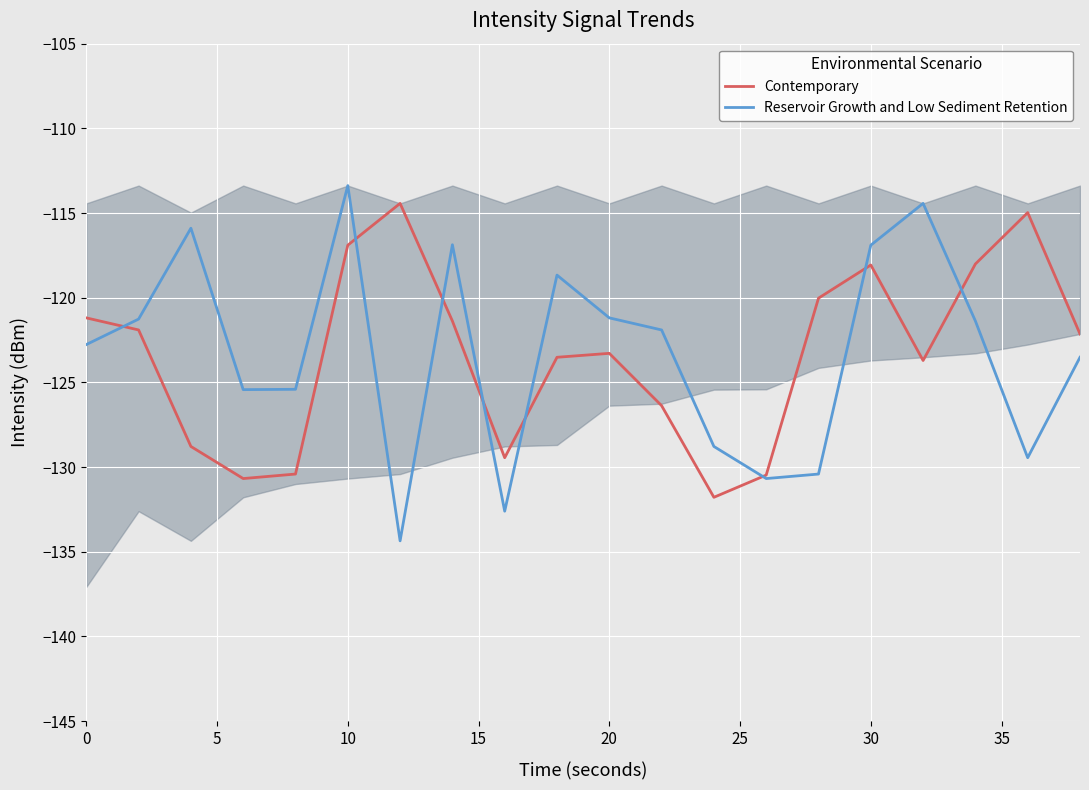

At which label does Reservoir Growth and Low Sediment Retention reach its peak?

10